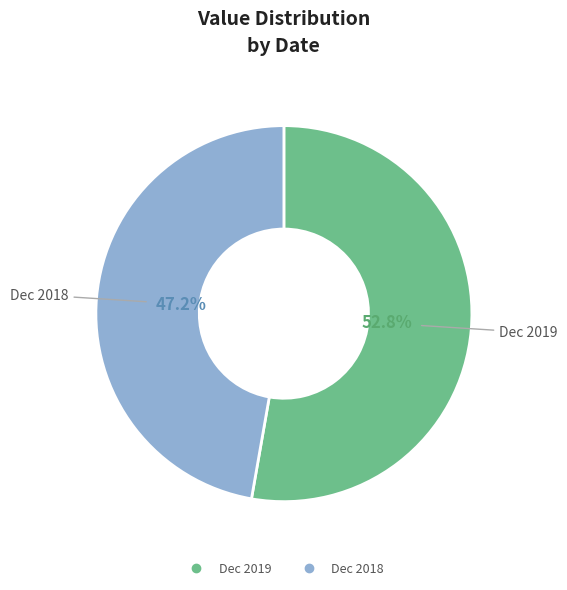

What is the total percentage of Dec 2018 and Dec 2019?

100.0%